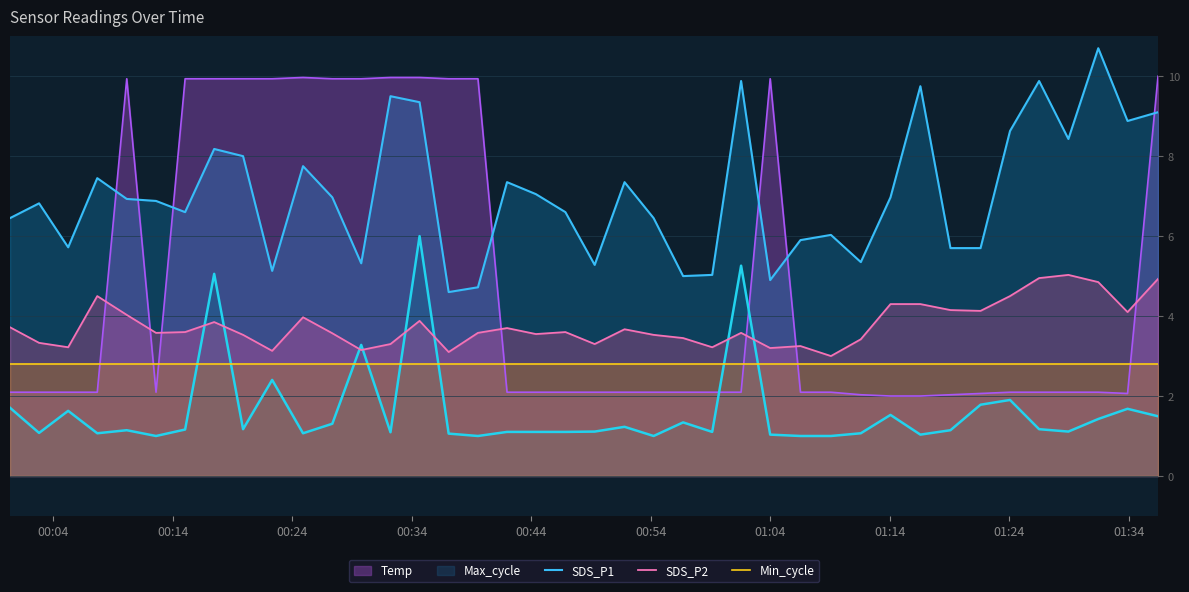

Rank the series by their average value, from highest to lowest.

SDS_P1, Temp, SDS_P2, Min_cycle, Max_cycle